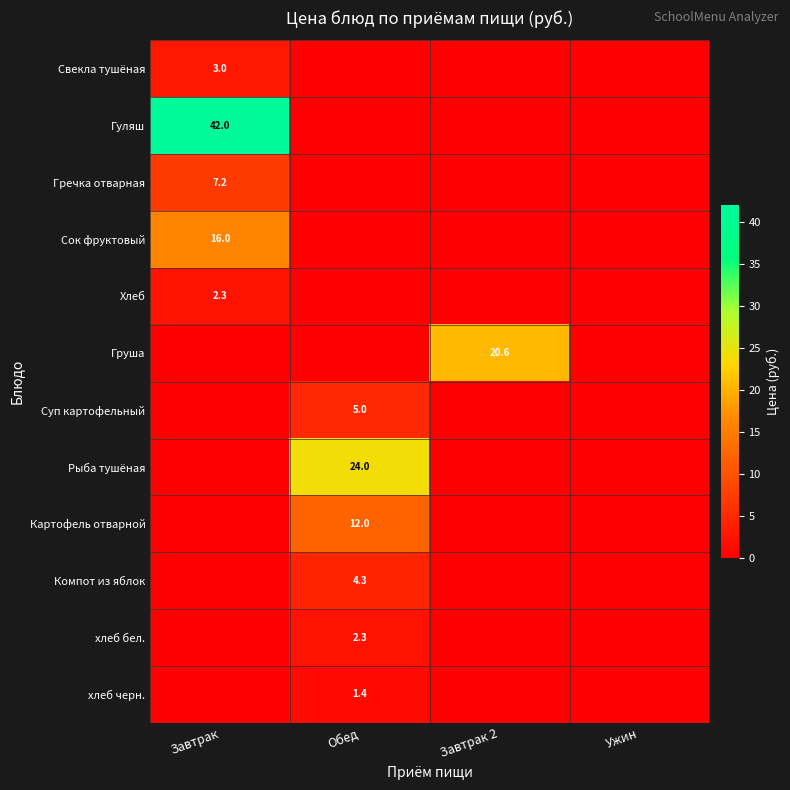

The value of Груша at Завтрак 2 is 20.6. True or false?

True